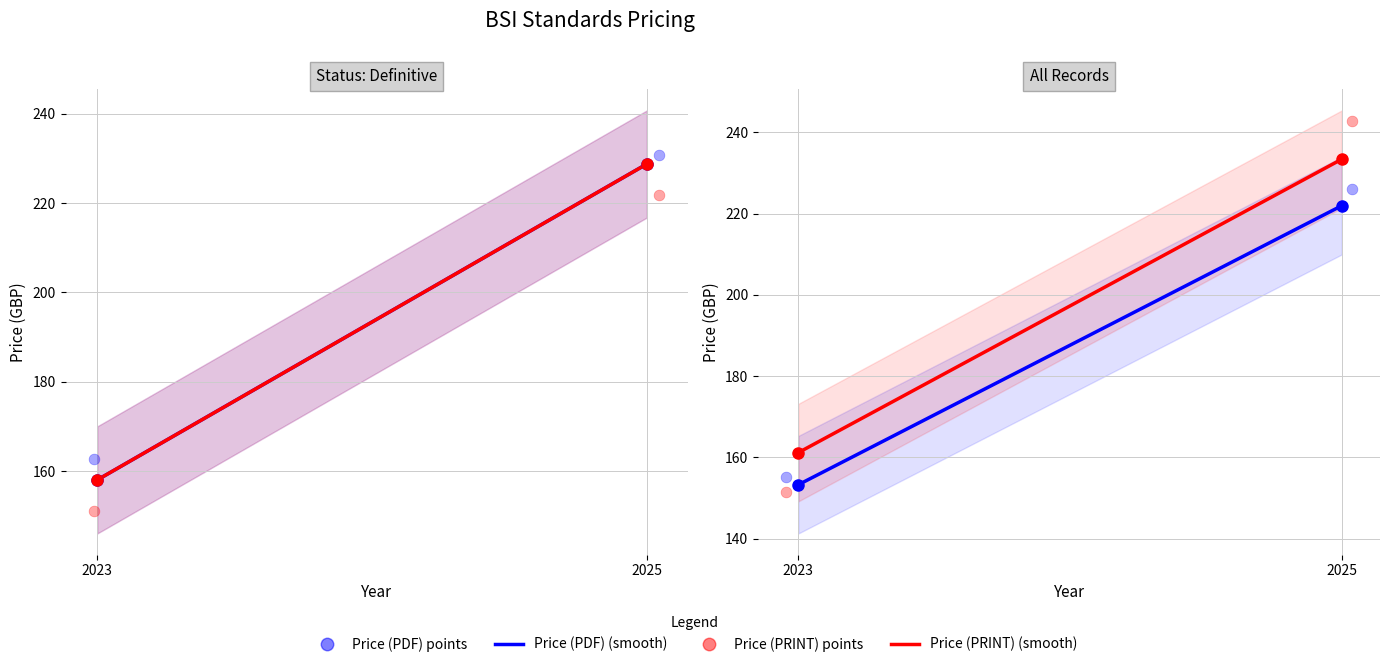

What are all the series names shown in the legend?

Price (PDF) (smooth), Price (PRINT) (smooth), Price (PDF) points, Price (PRINT) points